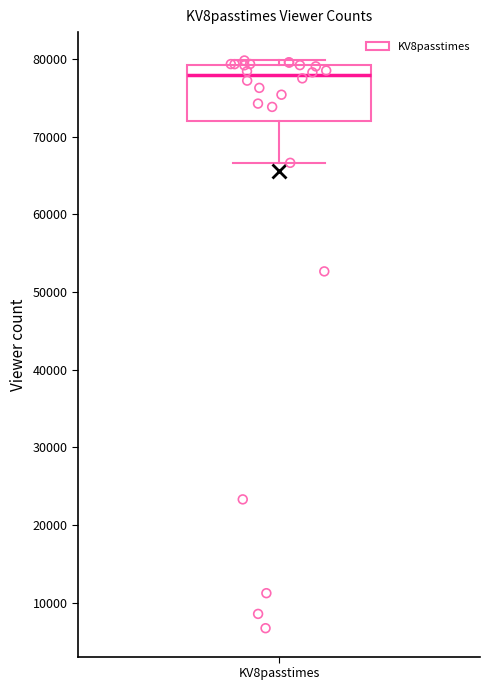

Transcribe this box plot: give where the median line is, the range the box spans, and where the two whiskers end, as read against the y-axis. The values are not printed on the chart, so give them approximately, as read against the axis.

median 78000, box 72000 to 79000, whiskers 67000 to 80000